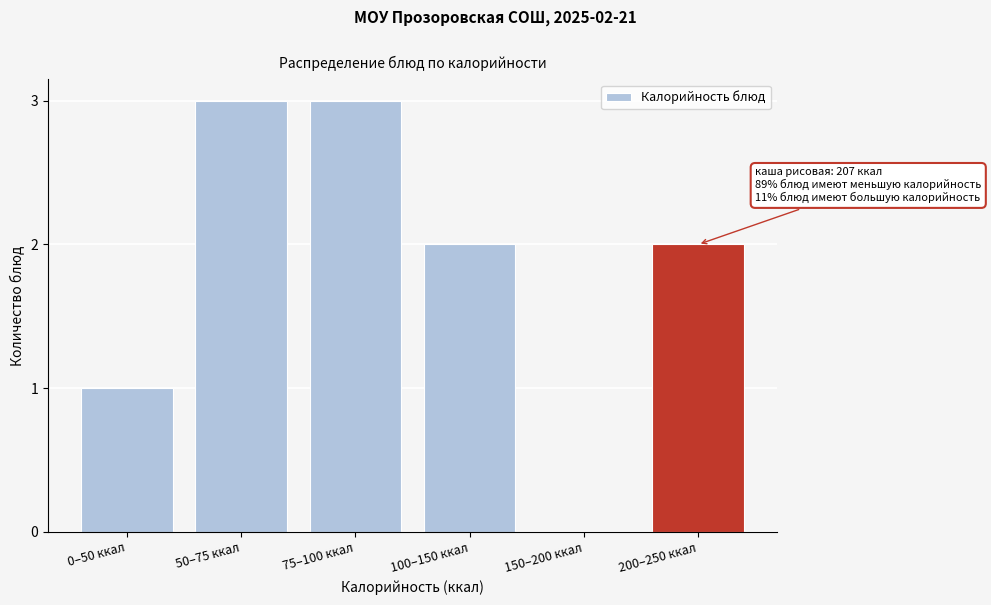

Reading right to left, what are all the values shown in this chart?

200–250 ккал=2	150–200 ккал=0	100–150 ккал=2	75–100 ккал=3	50–75 ккал=3	0–50 ккал=1